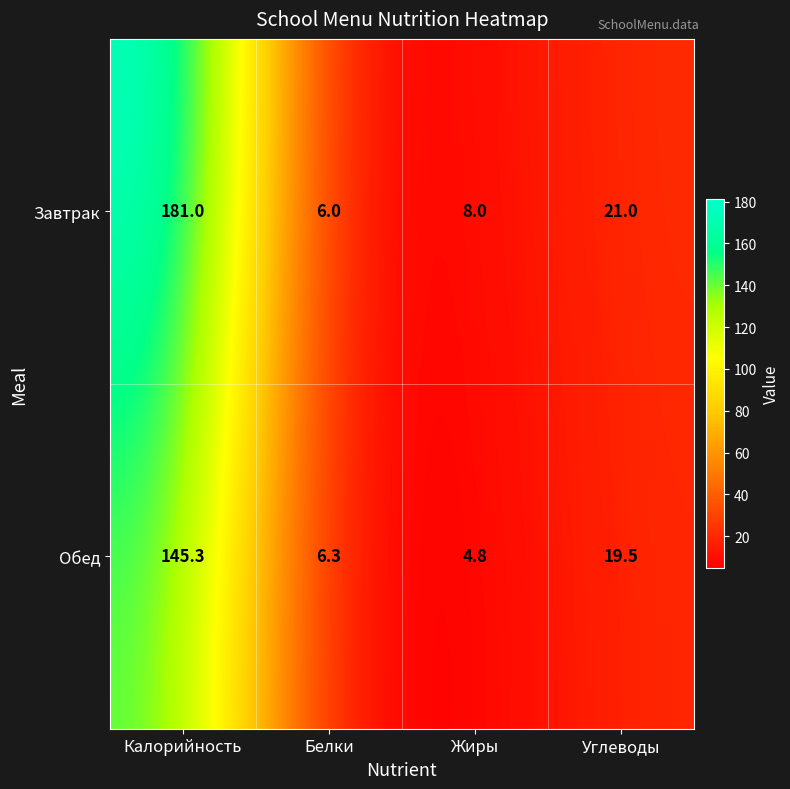

Which series has the largest range (max minus min)?

Завтрак